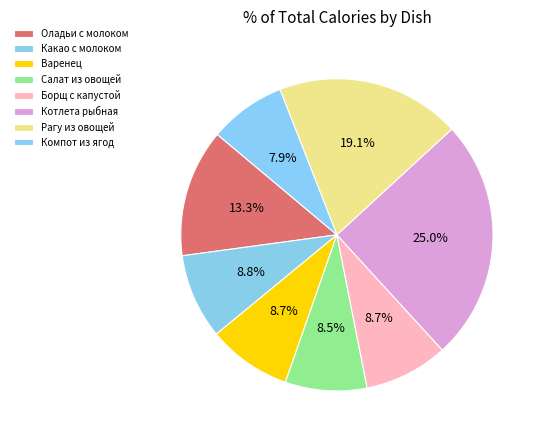

What percentage do Борщ с капустой and Рагу из овощей together represent?

27.8%